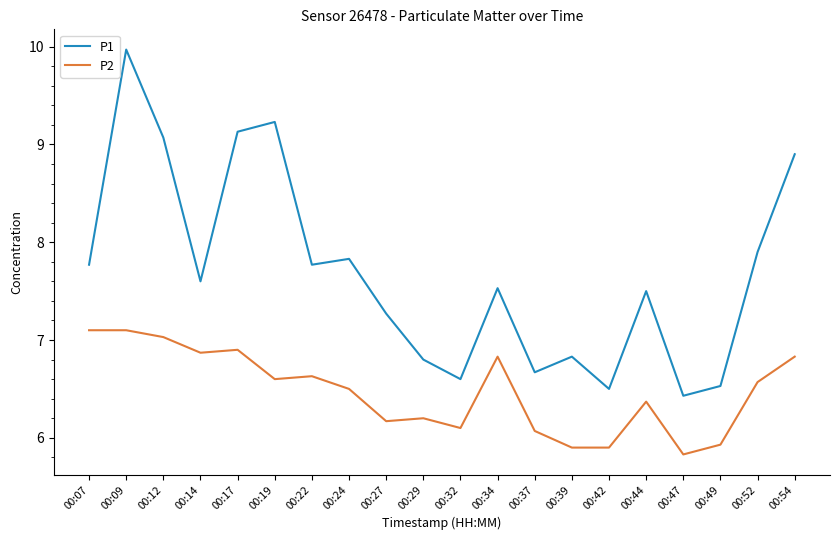

What is the difference between the maximum and minimum values in the P1 series?

3.5